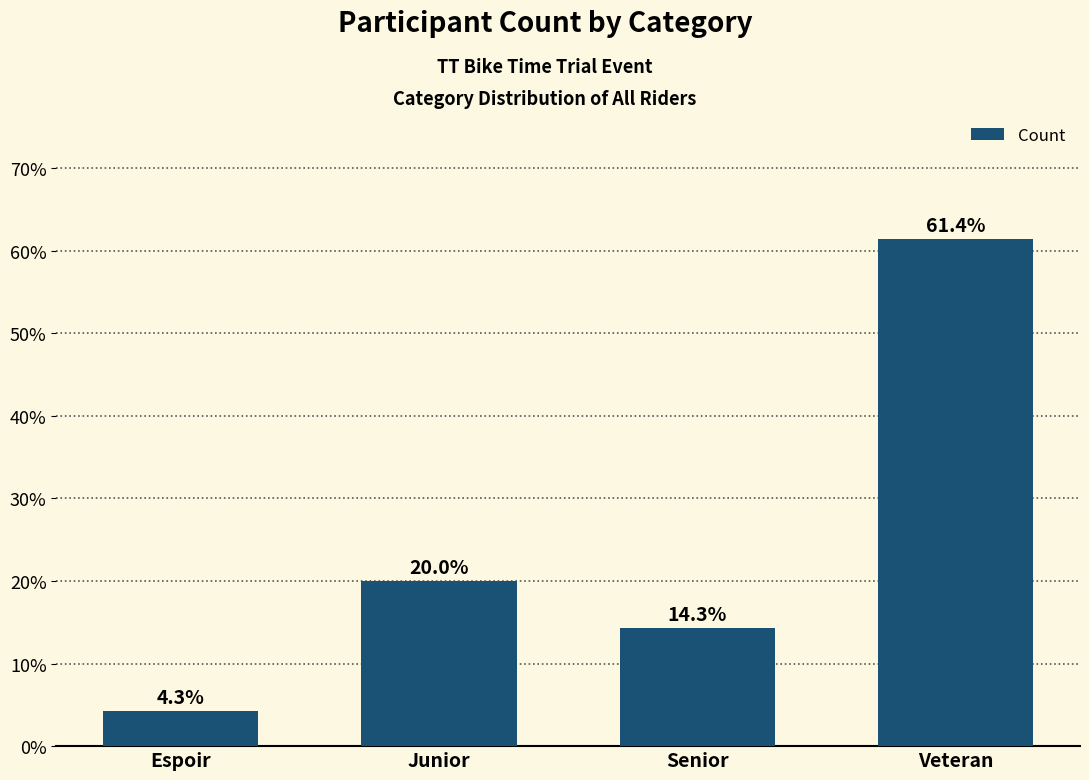

What is the difference between the maximum and minimum values?

57.1